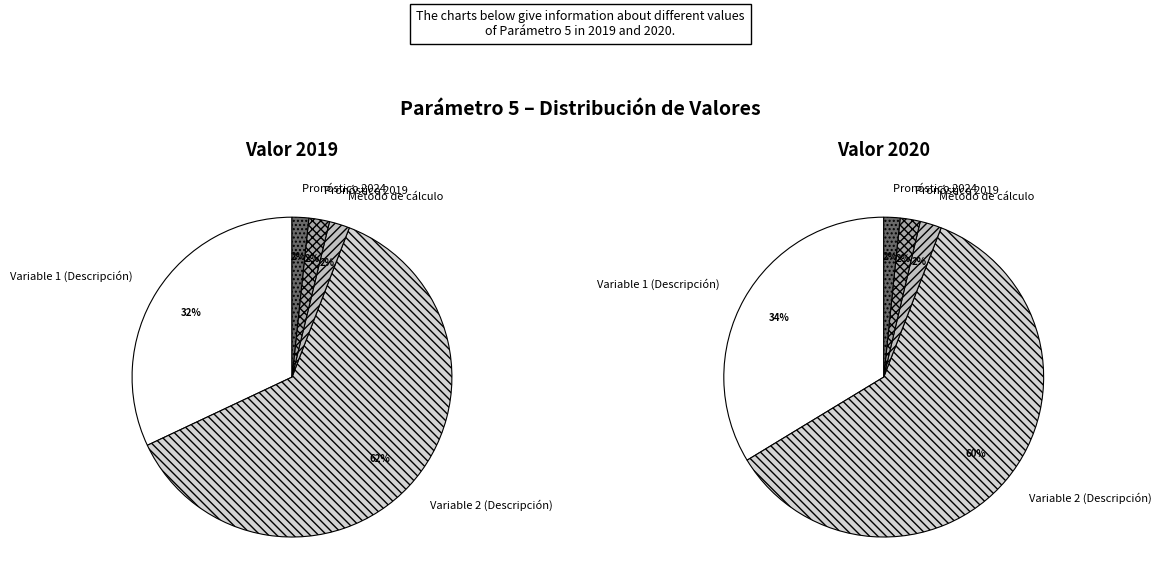

To the nearest percent, what is the difference between the largest and smallest slice percentages?

60%